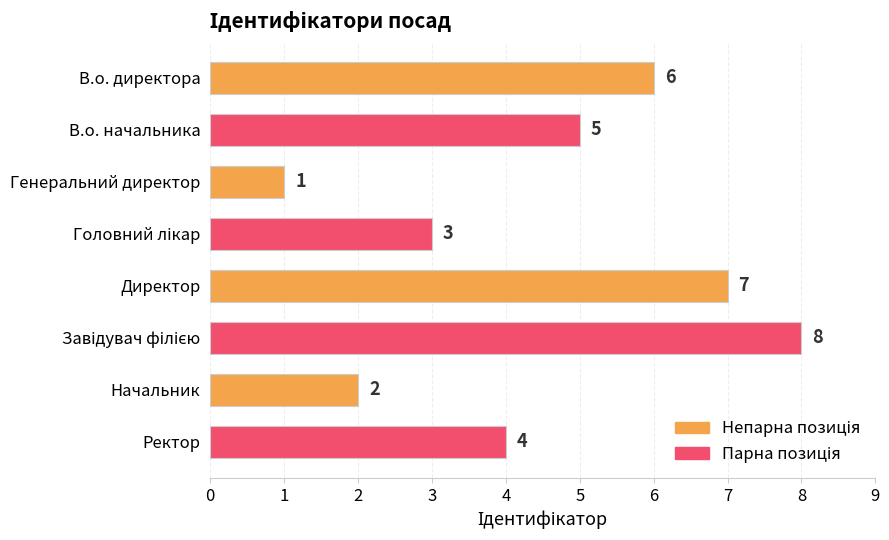

The value at В.о. начальника is 5. True or false?

True